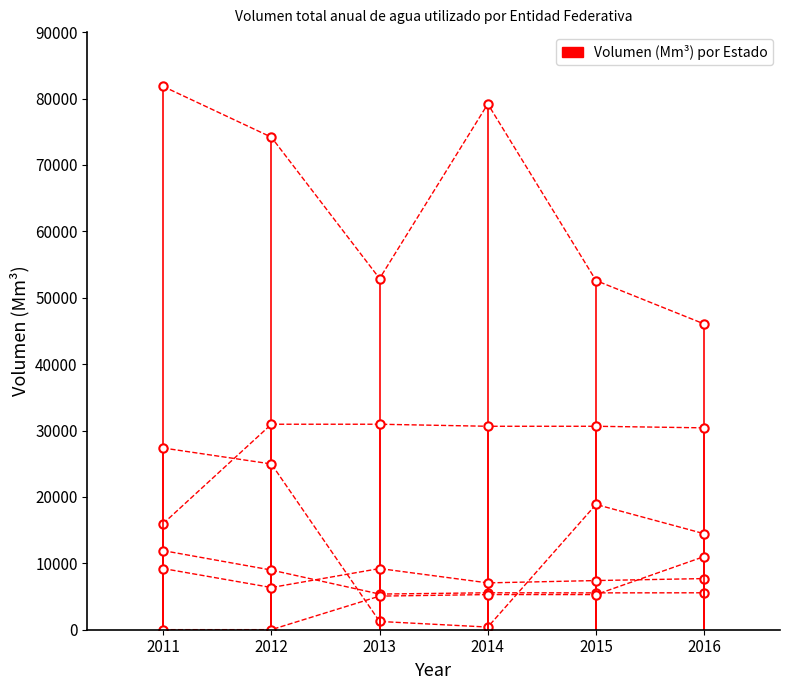

Which label corresponds to the largest value in the chart?

2011